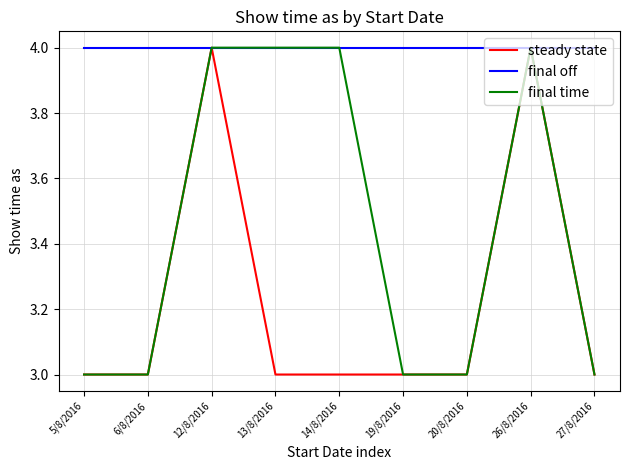

Is the value of steady state at 14/8/2016 greater than the value of final off at 20/8/2016?

No